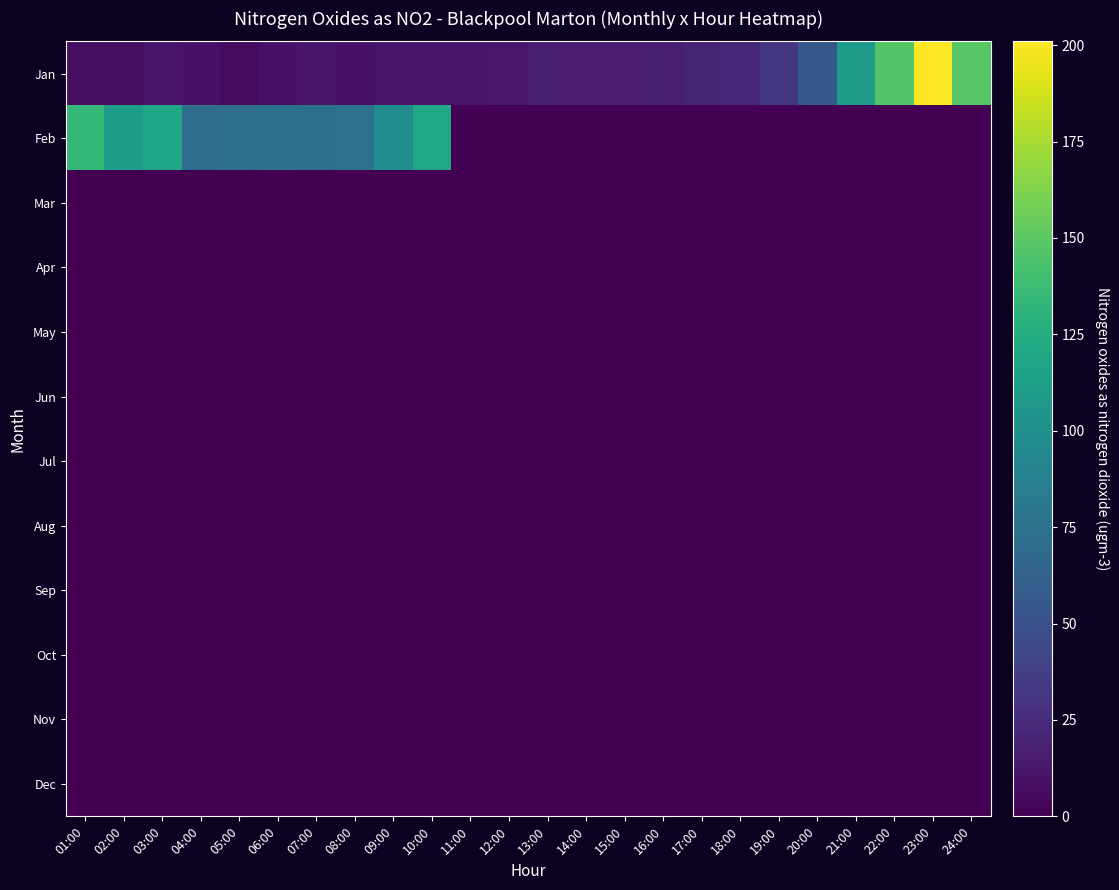

At which category is the sum across all series the highest?

23:00